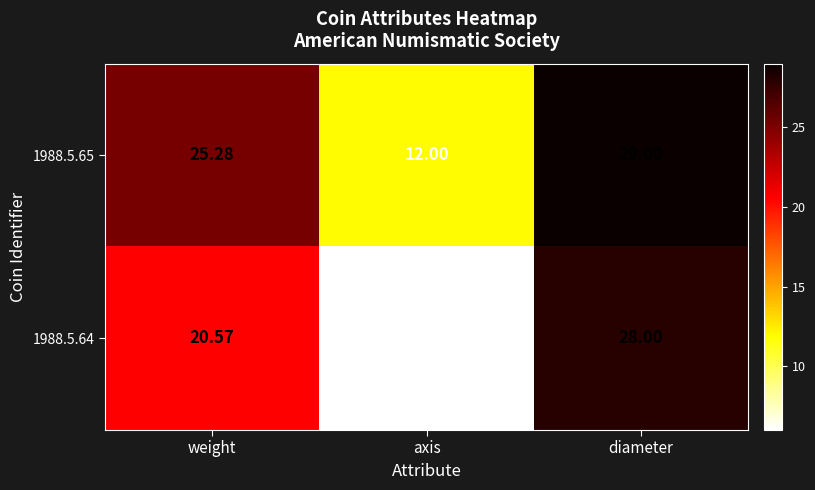

Rank the series by their average value, from lowest to highest.

1988.5.64, 1988.5.65